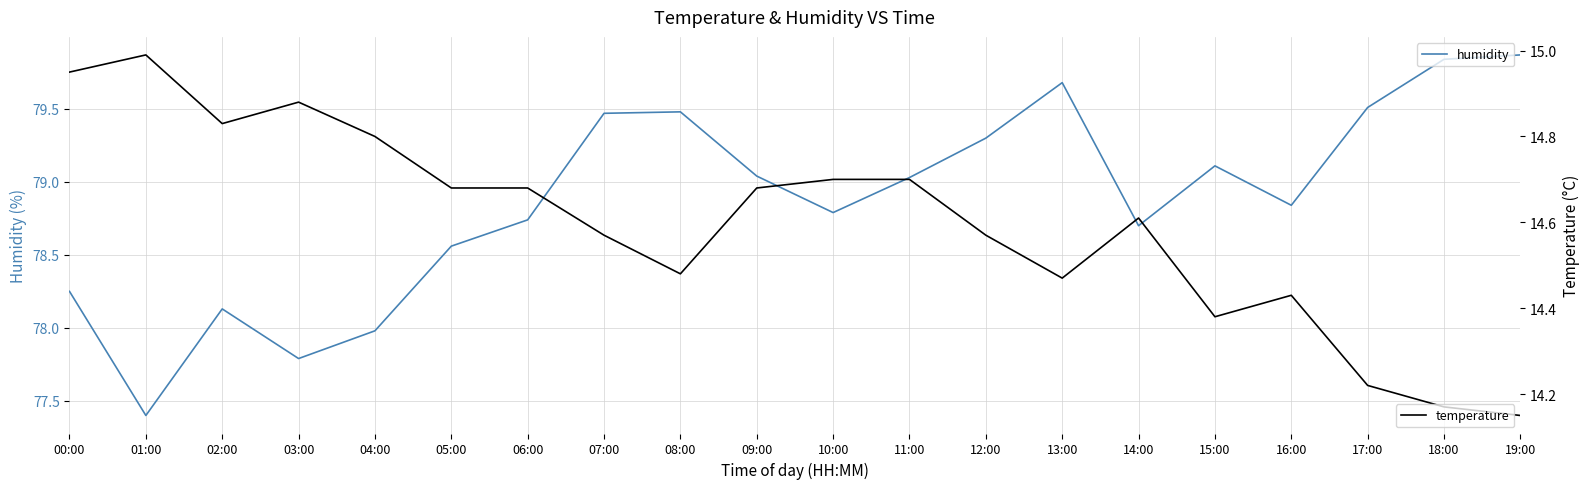

What is the approximate value of temperature at 03:00?

14.9